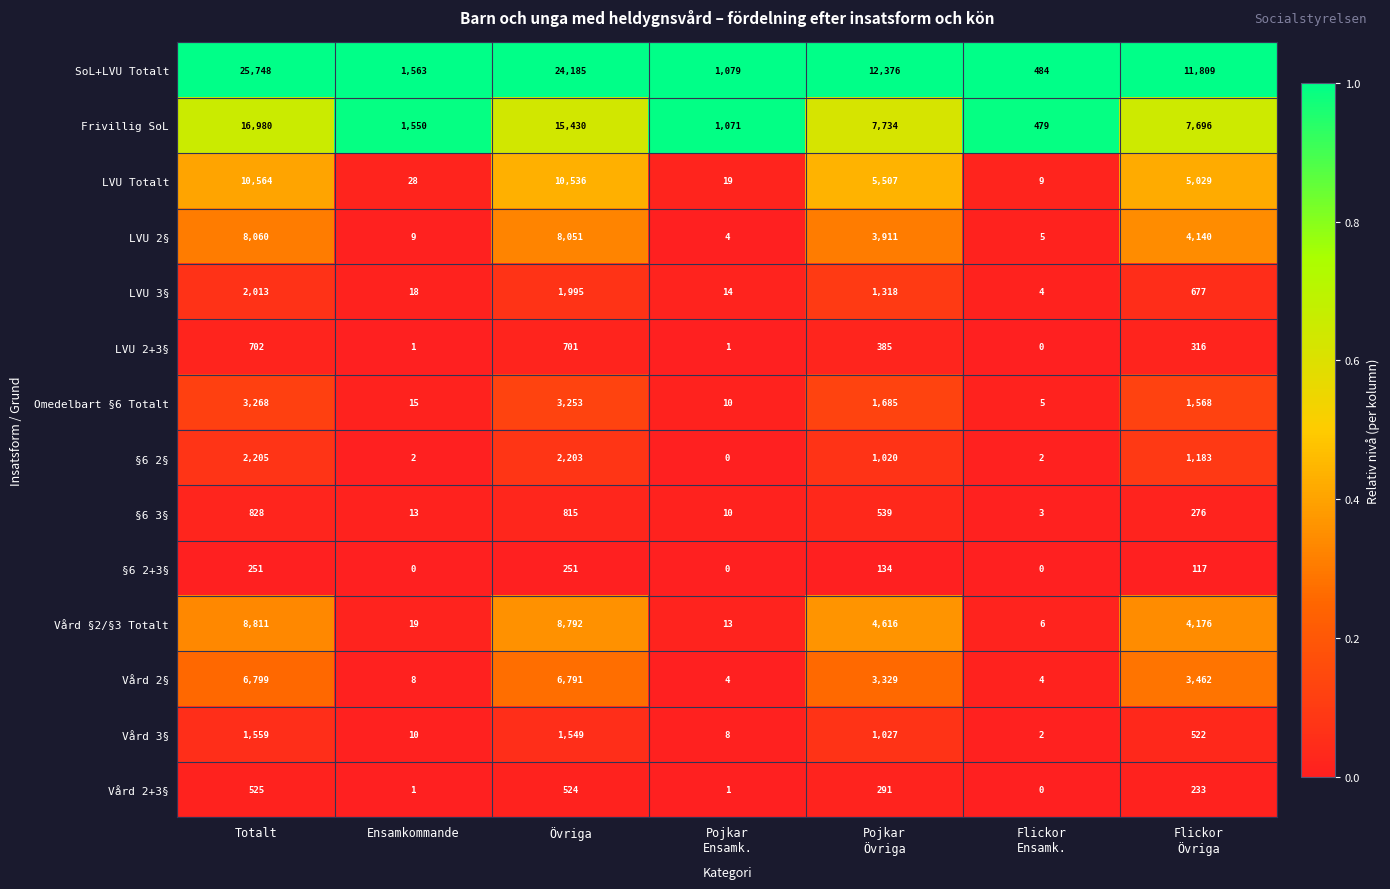

What is the spread (max minus min) of values at Ensamkommande?

1563